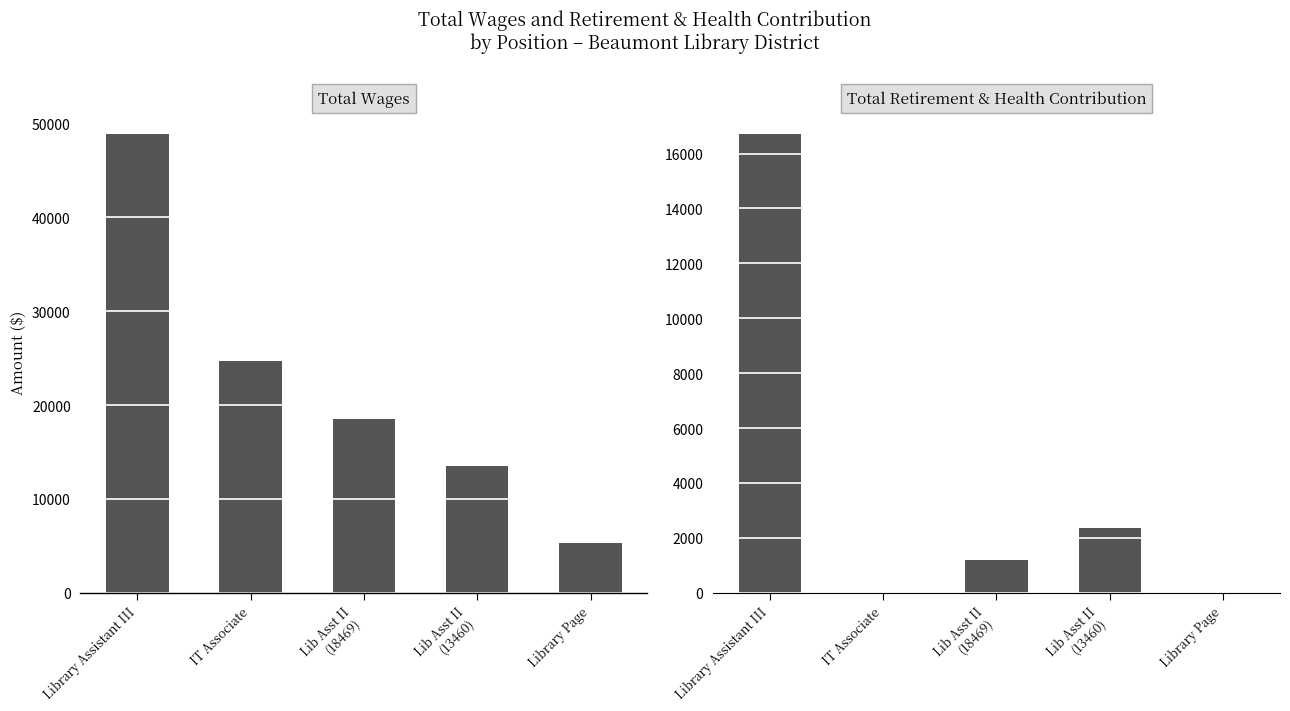

Does the chart contain any negative values?

No